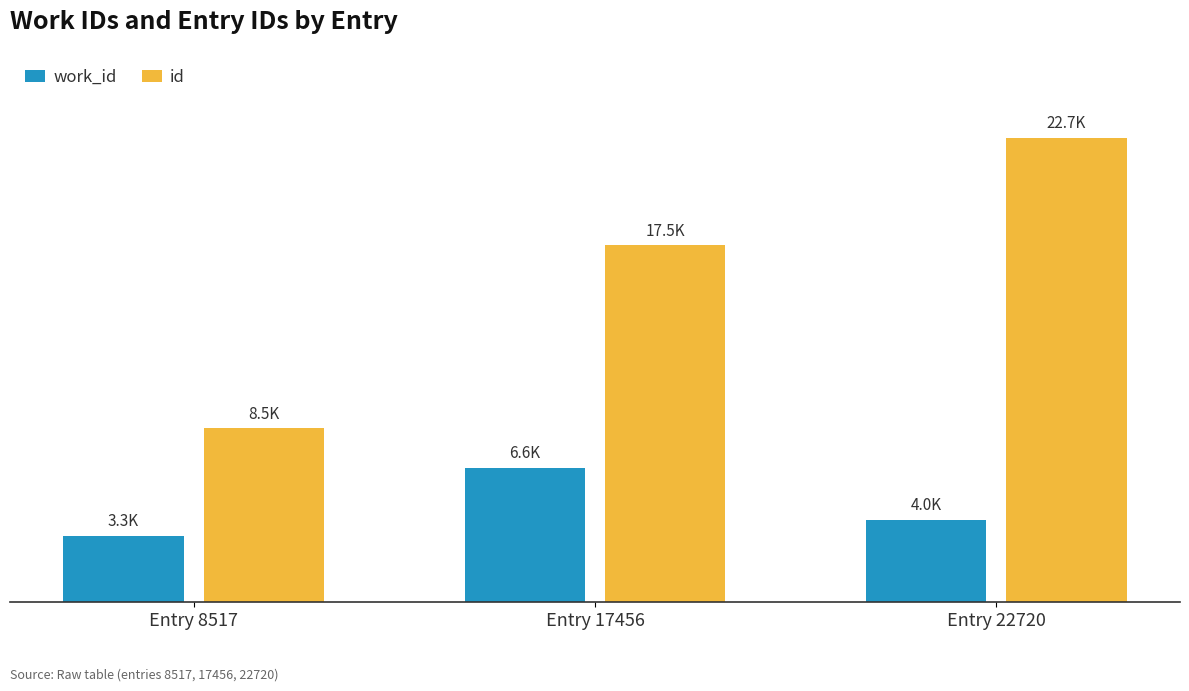

At which label is id closest to 15618?

Entry 17456